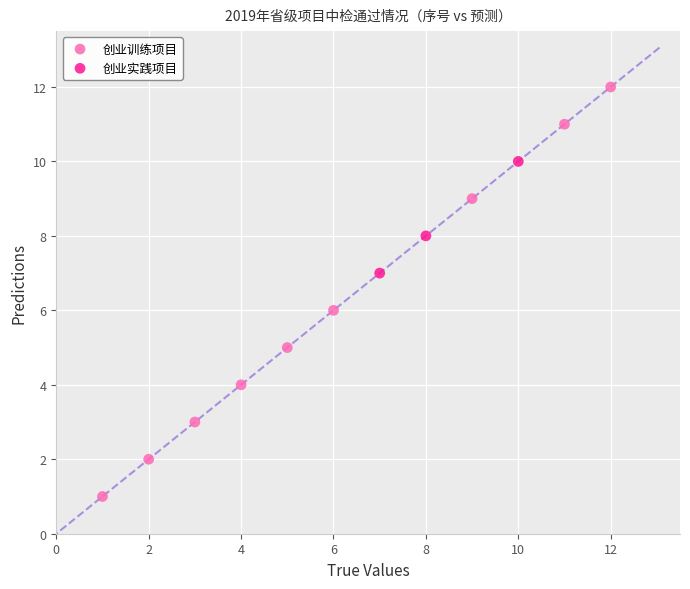

Which series has the largest Y range (max minus min)?

创业训练项目